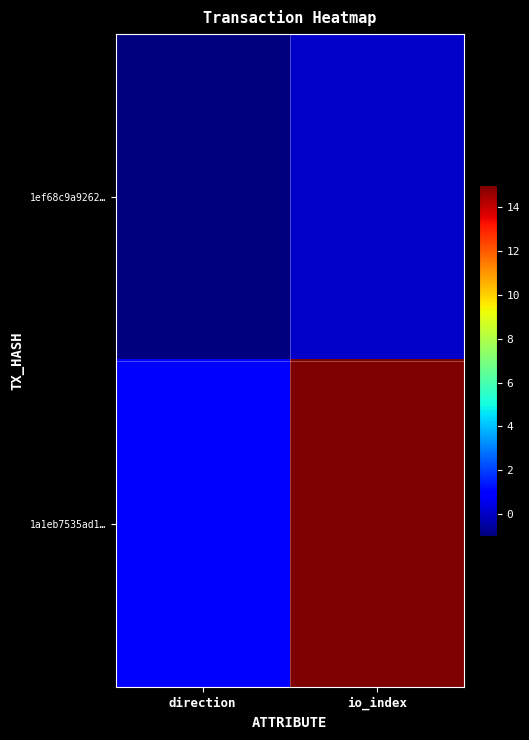

Reading left to right, list all the values displayed in this chart.

1ef68c9a9262…: direction=-1	io_index=0
1a1eb7535ad1…: direction=1	io_index=15